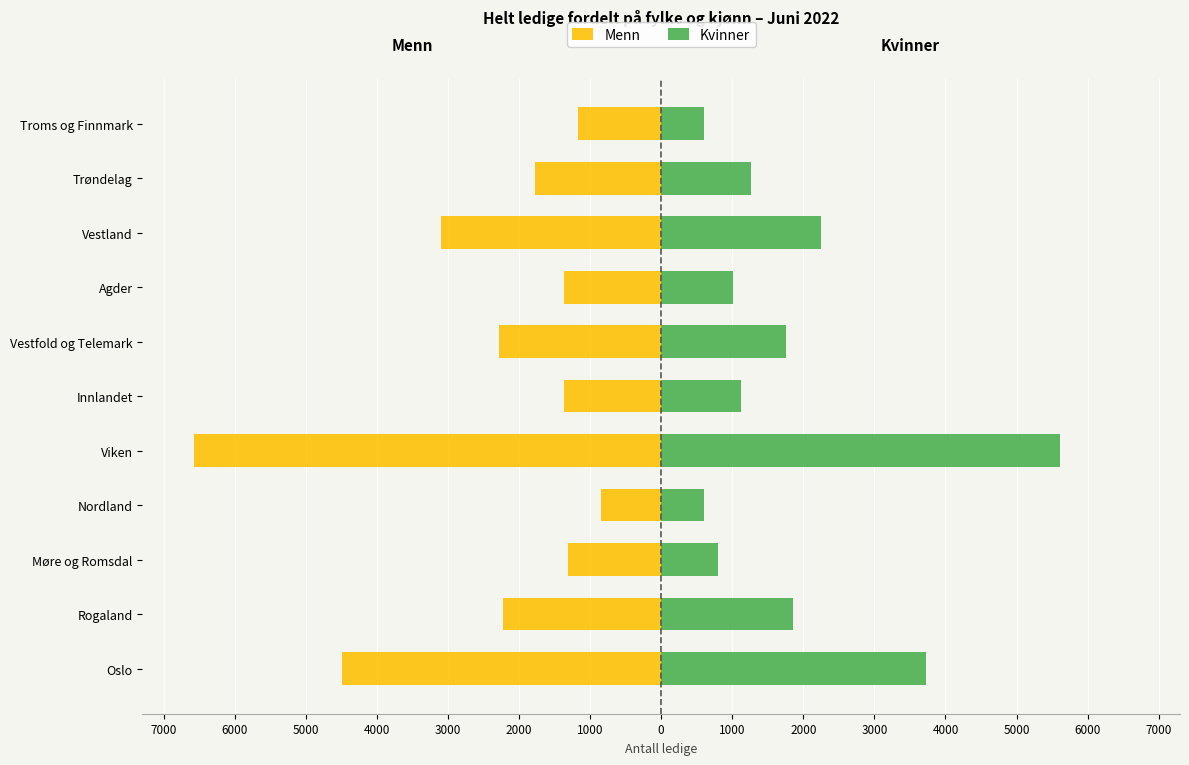

Between 2000 and 7000, which is larger?

2000